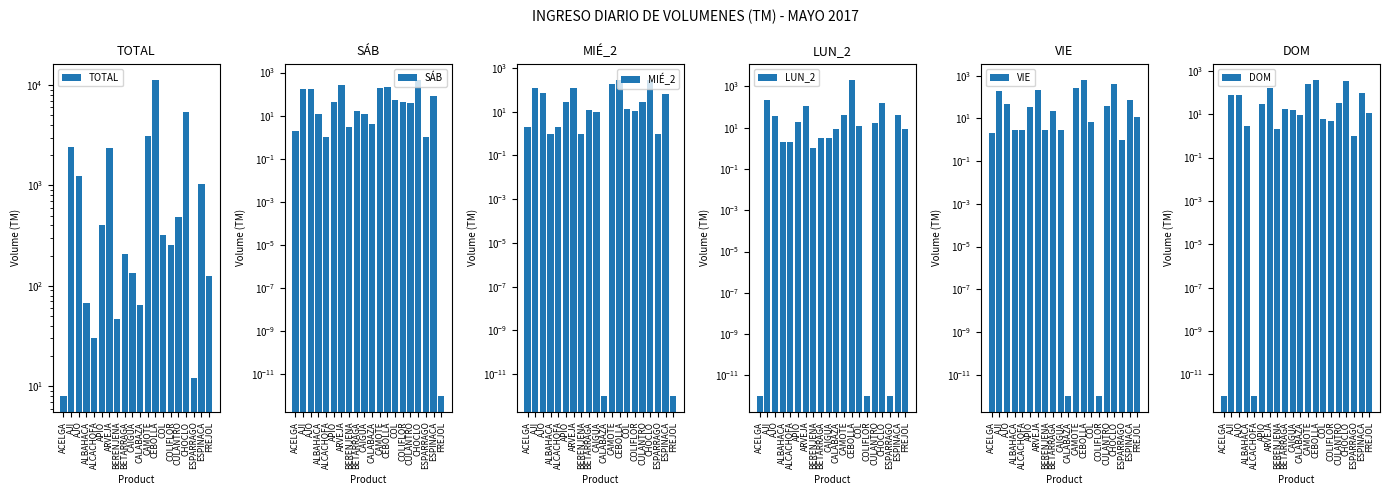

What is the label of the 10th bar from the right?

CALABAZA